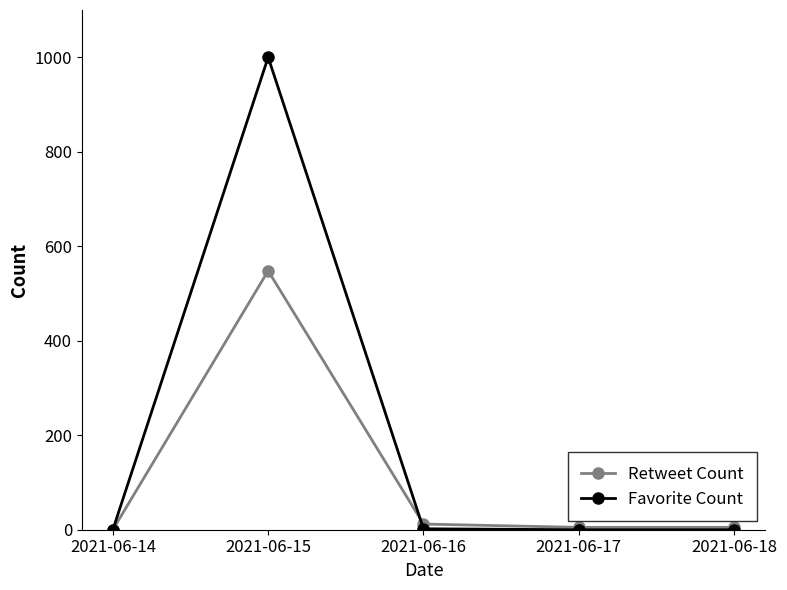

What is the average value of the Favorite Count series?

200